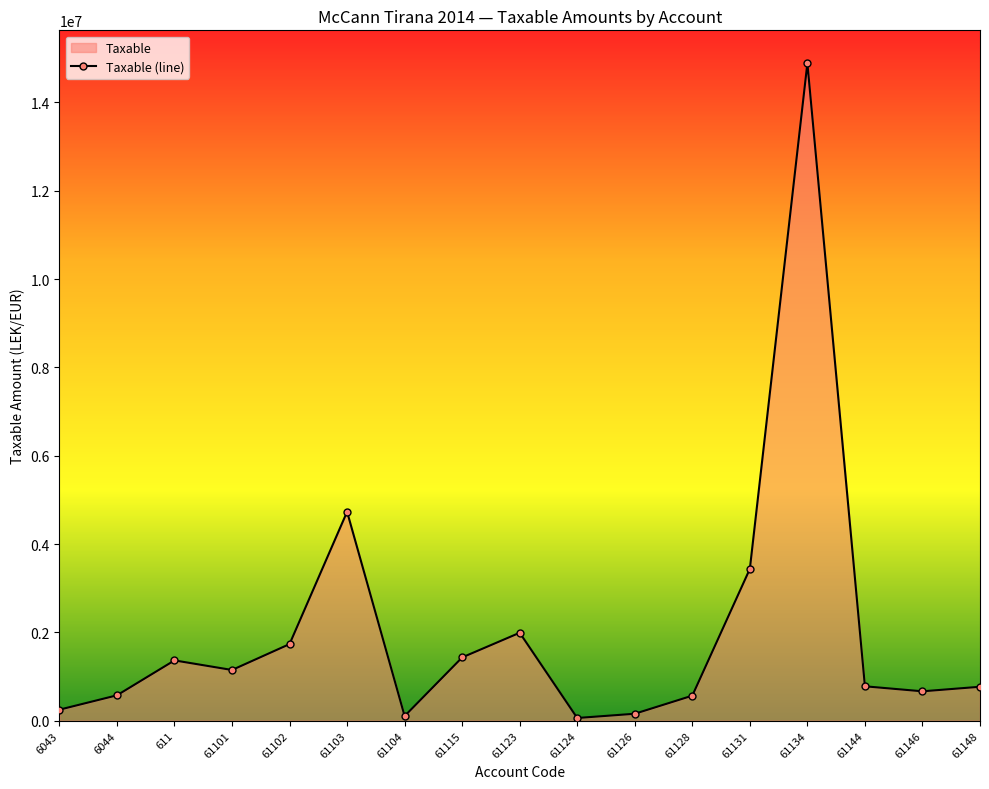

What is the label of the 3rd point from the right?

61144